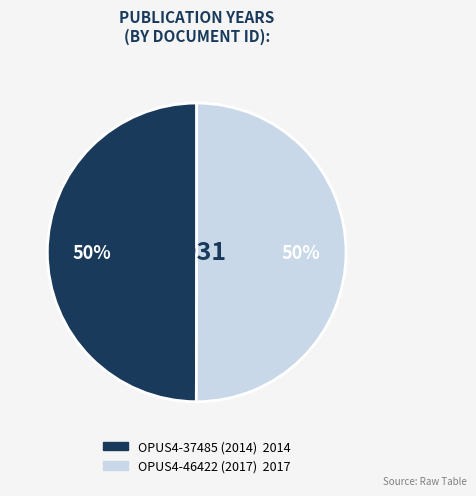

How many segments does this pie chart have?

2